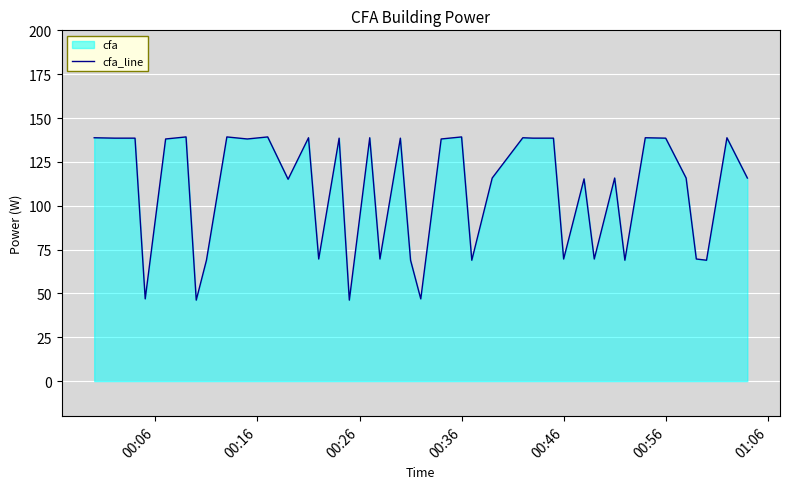

What is the maximum value shown in the chart?

139.2